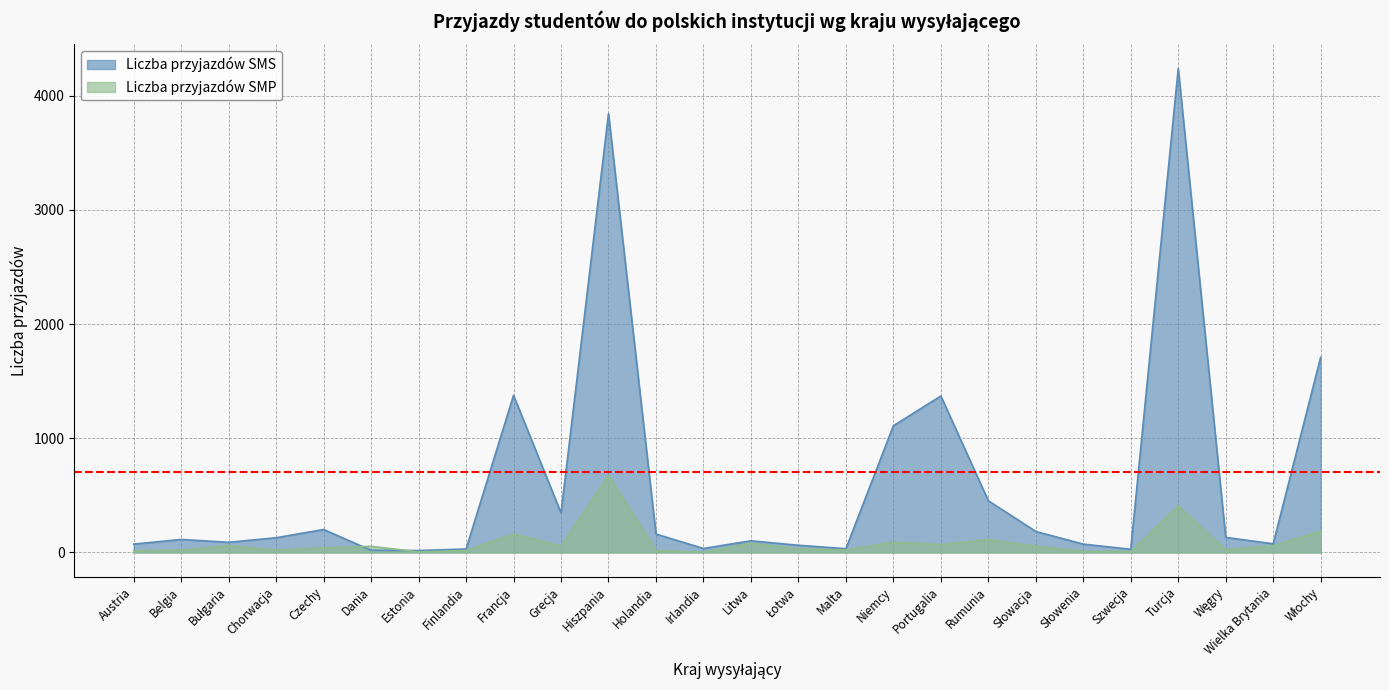

At Bułgaria, list the series in order from largest to smallest.

Liczba przyjazdów SMS, Liczba przyjazdów SMP